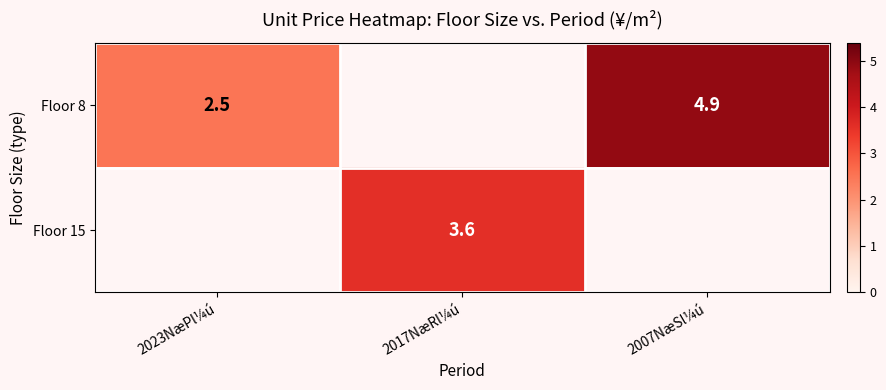

True or false: Floor 15 has a value of 3.6 at 2017NæRl¼ú.

True